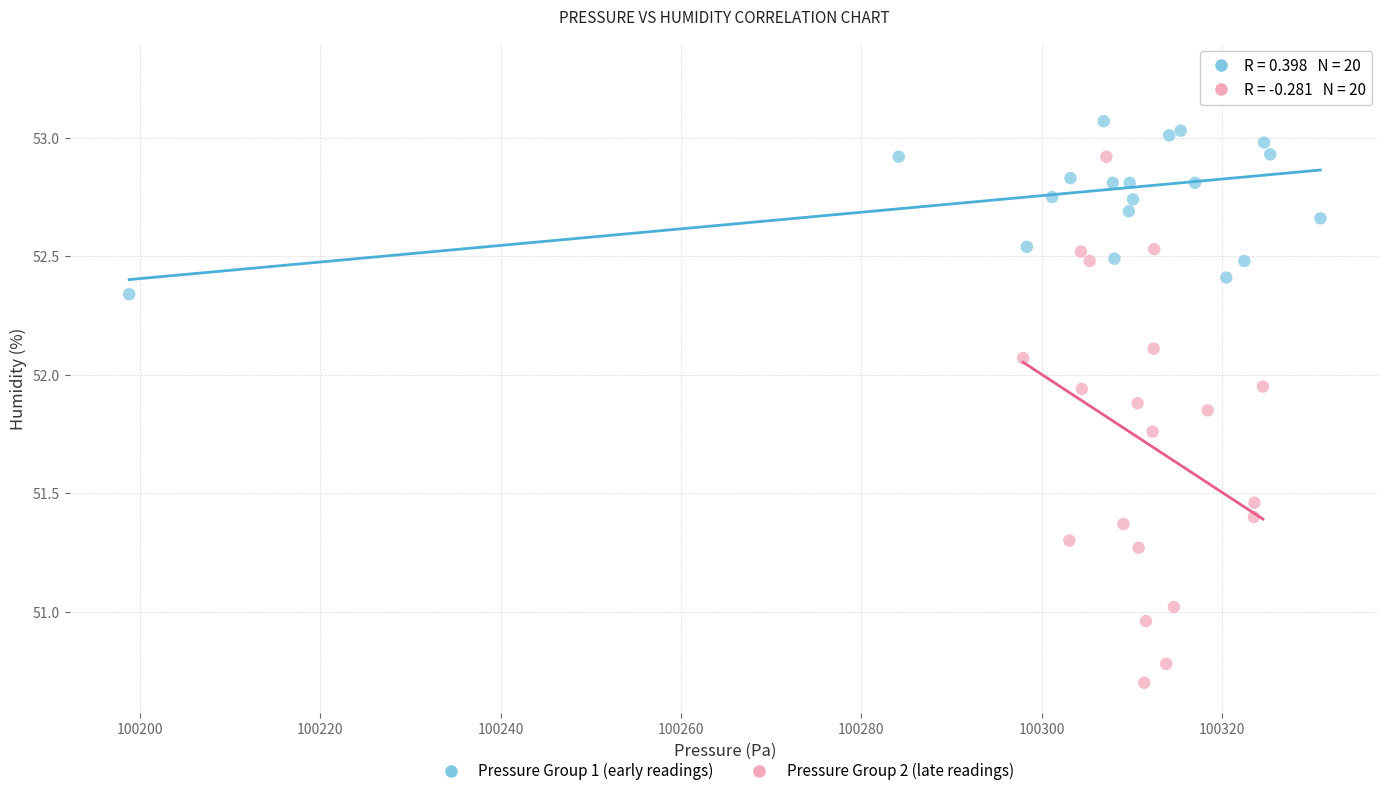

Which series reaches the minimum Y coordinate?

Pressure Group 2 (late readings)